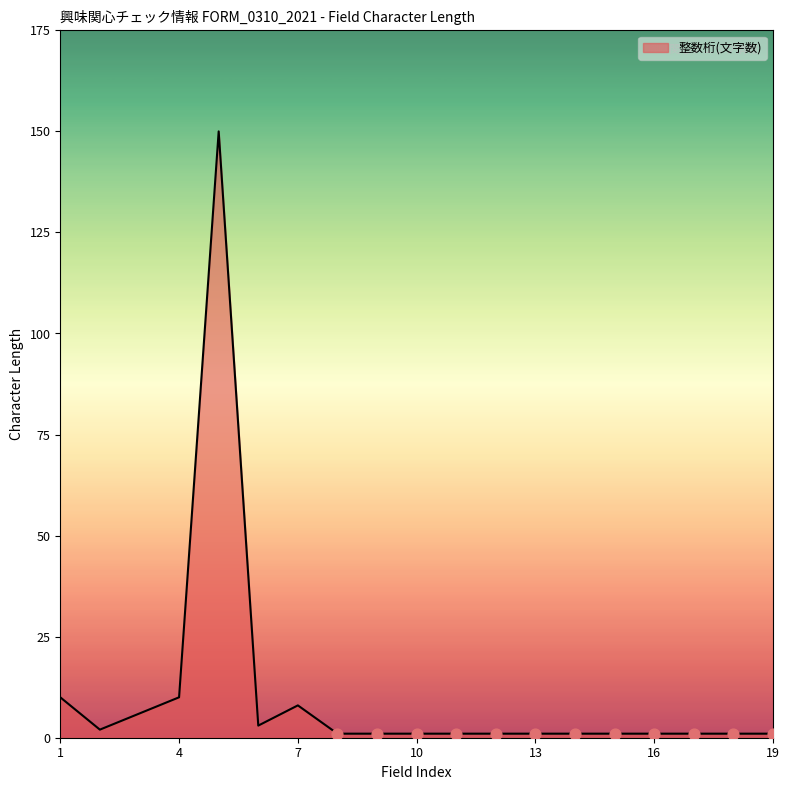

What is the maximum value shown in the chart?

150